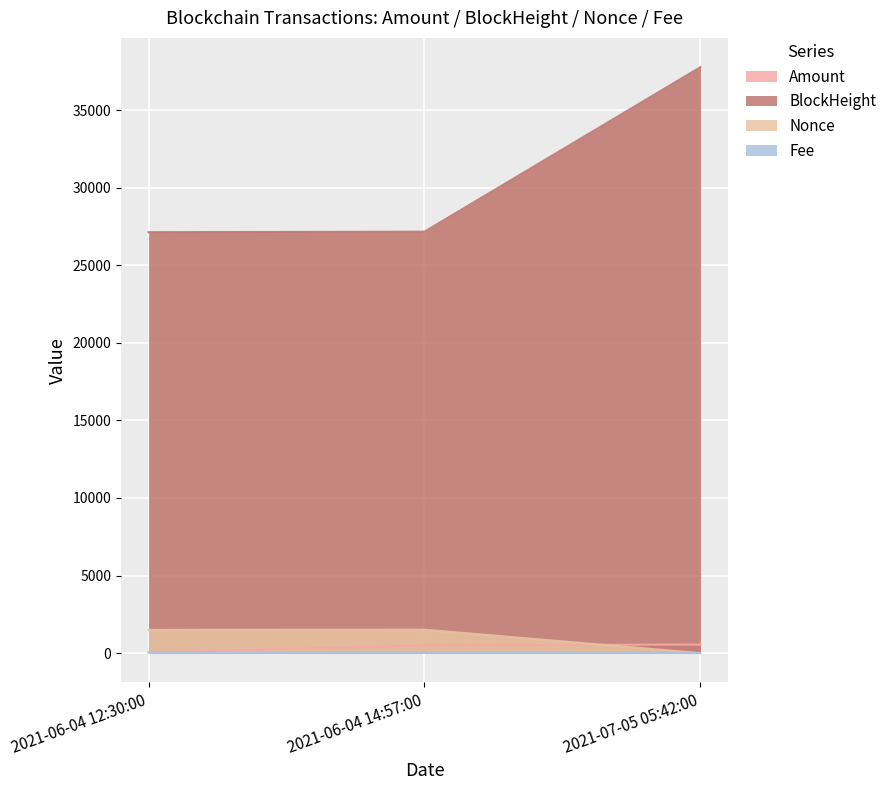

Between 2021-06-04 12:30:00 and 2021-07-05 05:42:00, which series saw the biggest shift?

BlockHeight